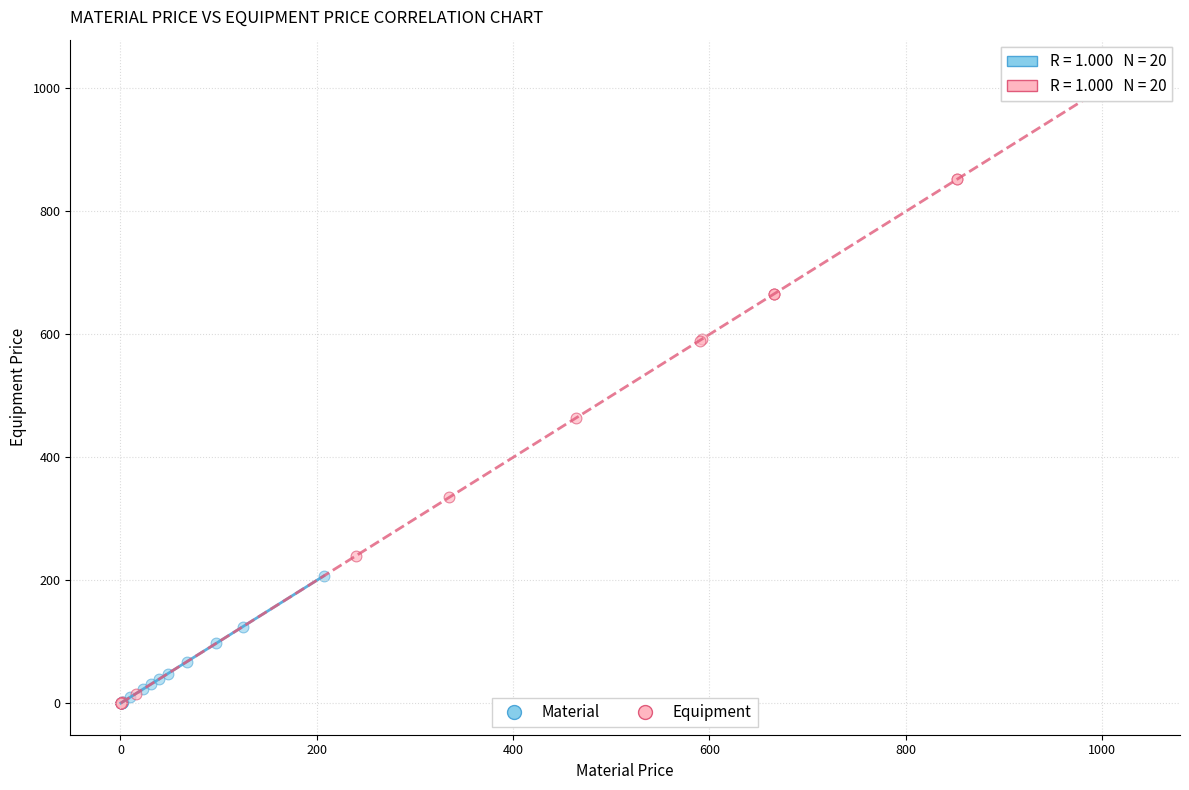

Which series has the widest spread of Y values?

Equipment